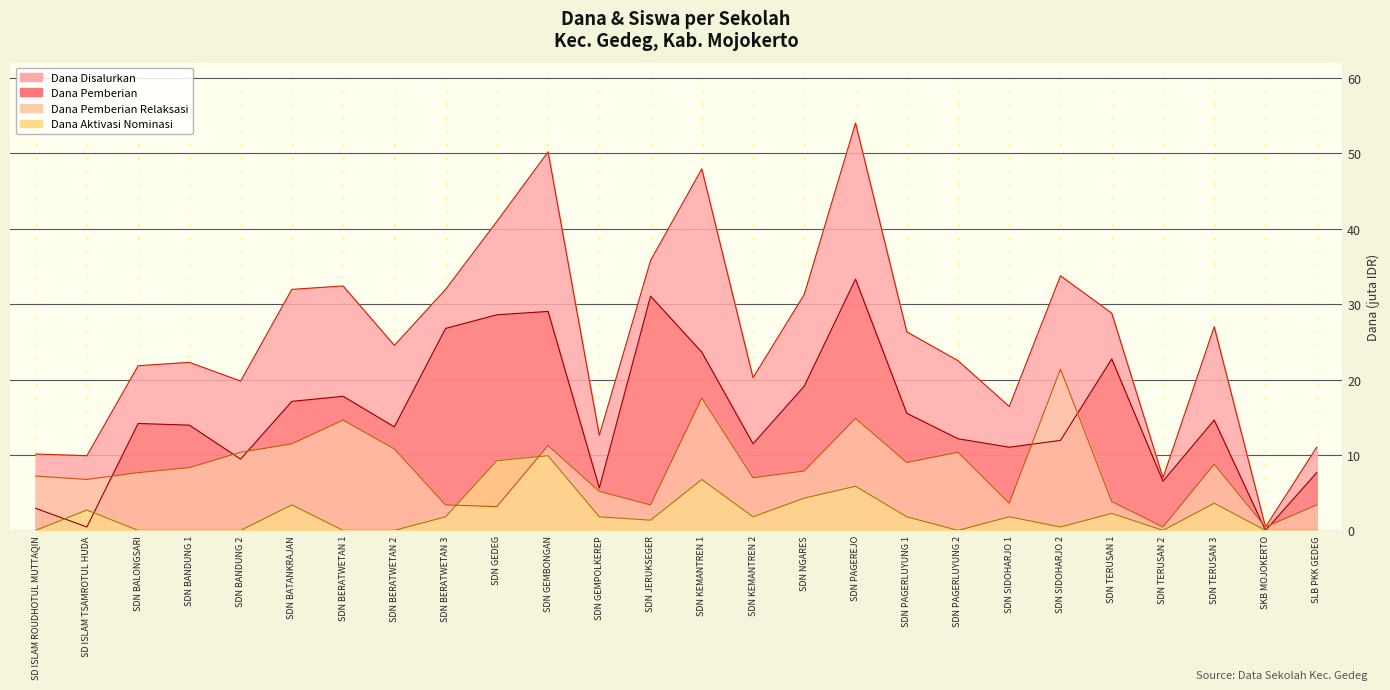

Is the value of Dana Disalurkan at SDN KEMANTREN 2 greater than the value of Dana Pemberian at SDN GEMPOLKEREP?

Yes